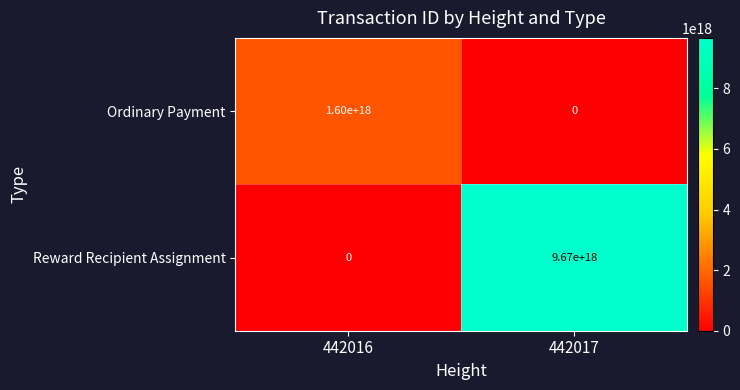

Which series has the largest total across all categories?

Reward Recipient Assignment